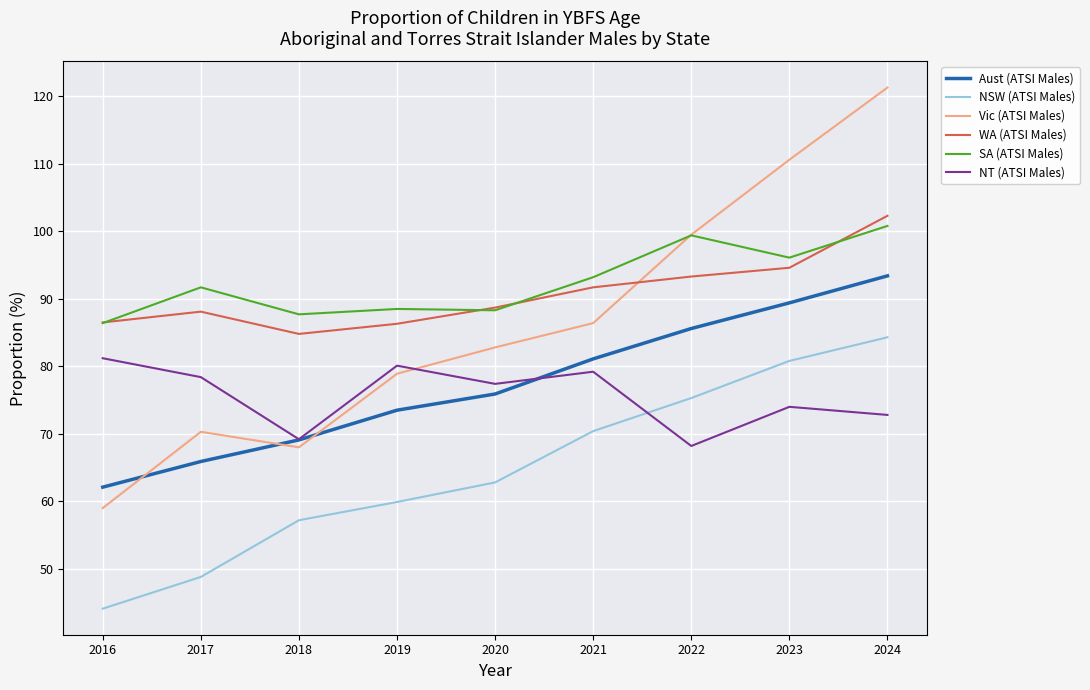

List the labels in order of Aust (ATSI Males) value, largest first.

2024, 2023, 2022, 2021, 2020, 2019, 2018, 2017, 2016